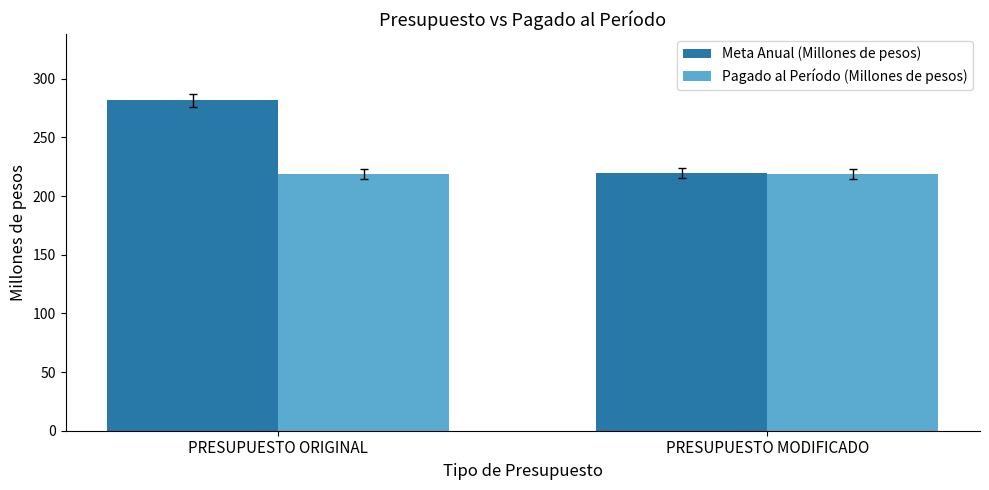

Count the number of data series in this chart.

2